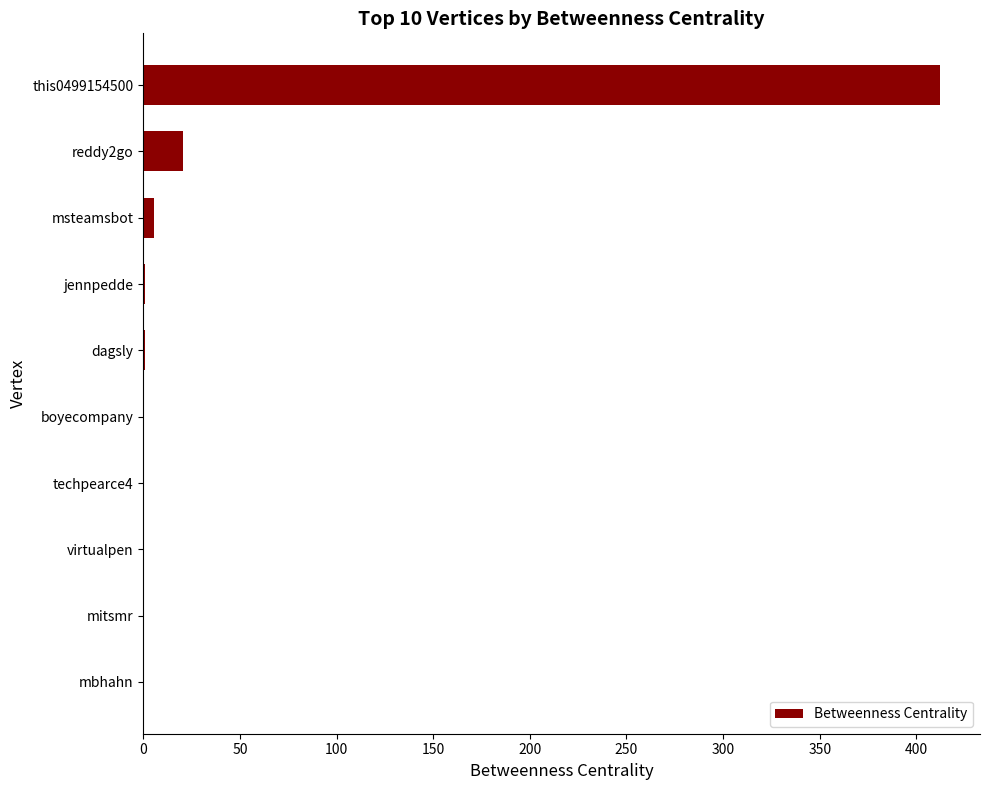

The value at reddy2go is 33.7. True or false?

False